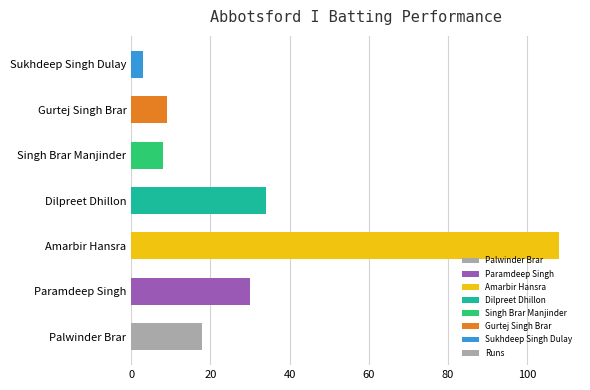

Reading bottom to top, what are all the values shown in this chart?

Palwinder Brar=18	Paramdeep Singh=30	Amarbir Hansra=108	Dilpreet Dhillon=34	Singh Brar Manjinder=8	Gurtej Singh Brar=9	Sukhdeep Singh Dulay=3